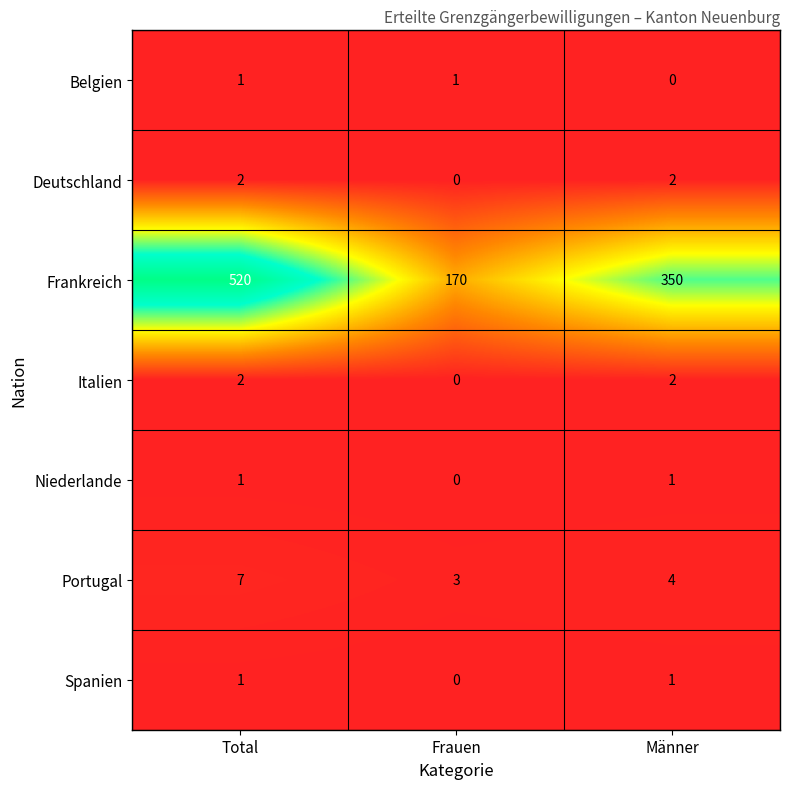

Is it true that Niederlande equals 1 at Total?

True